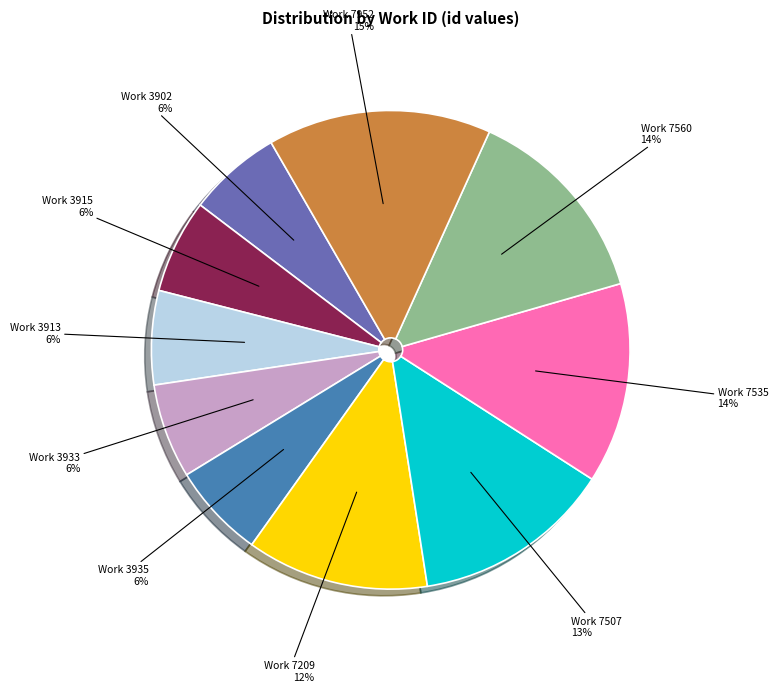

To the nearest percent, what is the average slice percentage?

10%